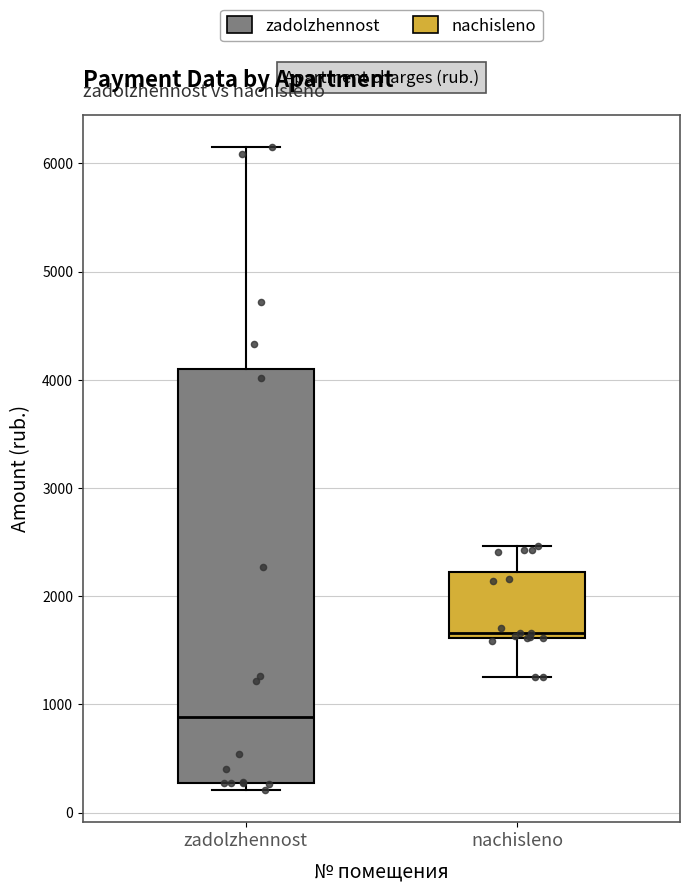

Which box's median line is the lowest?

zadolzhennost